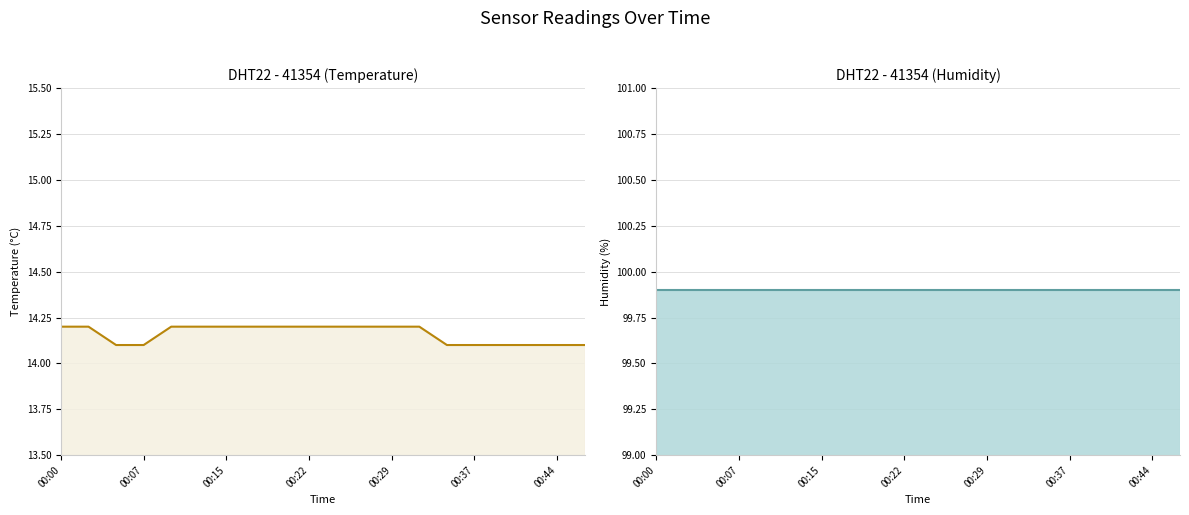

Which label corresponds to the largest value in the chart?

00:00